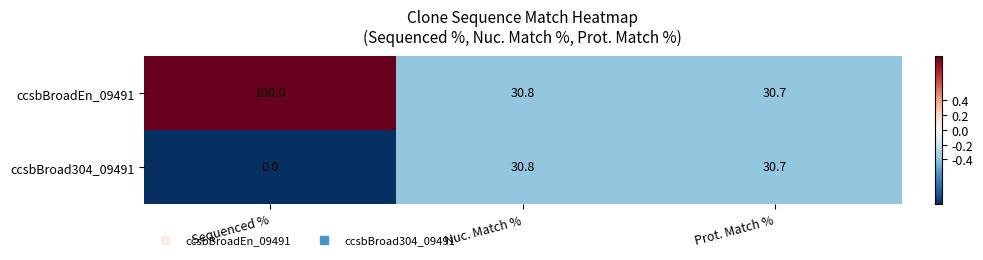

List the series in order of their overall mean, lowest first.

ccsbBroad304_09491, ccsbBroadEn_09491